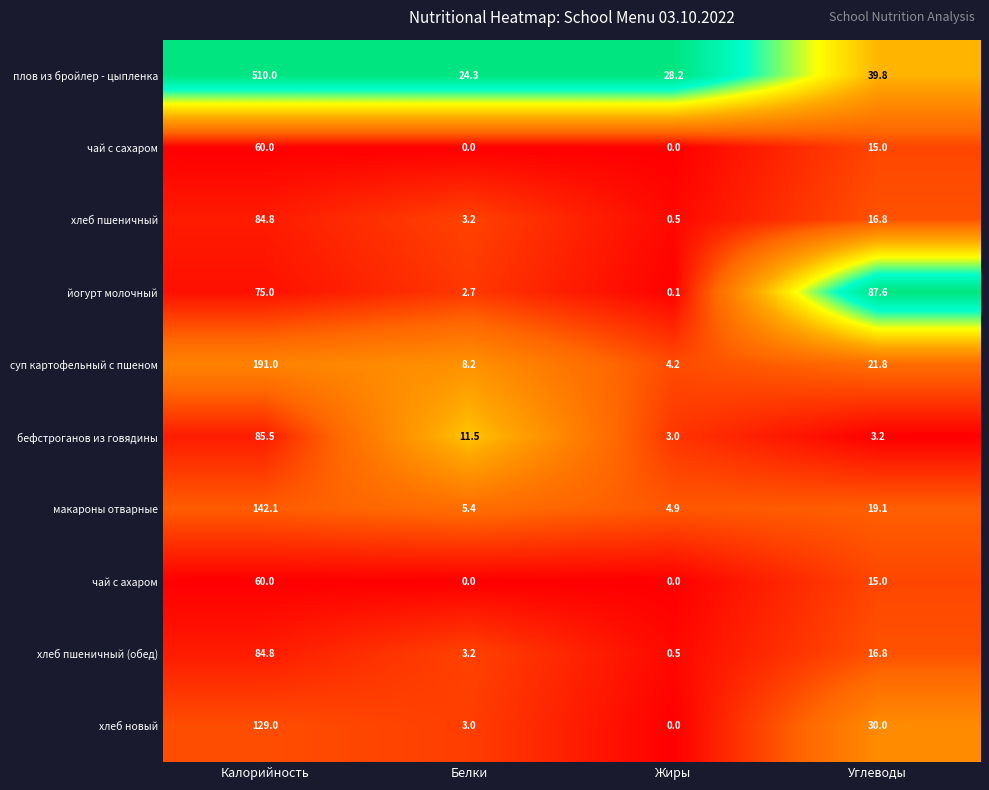

Where does the хлеб пшеничный series first go above 16?

Калорийность